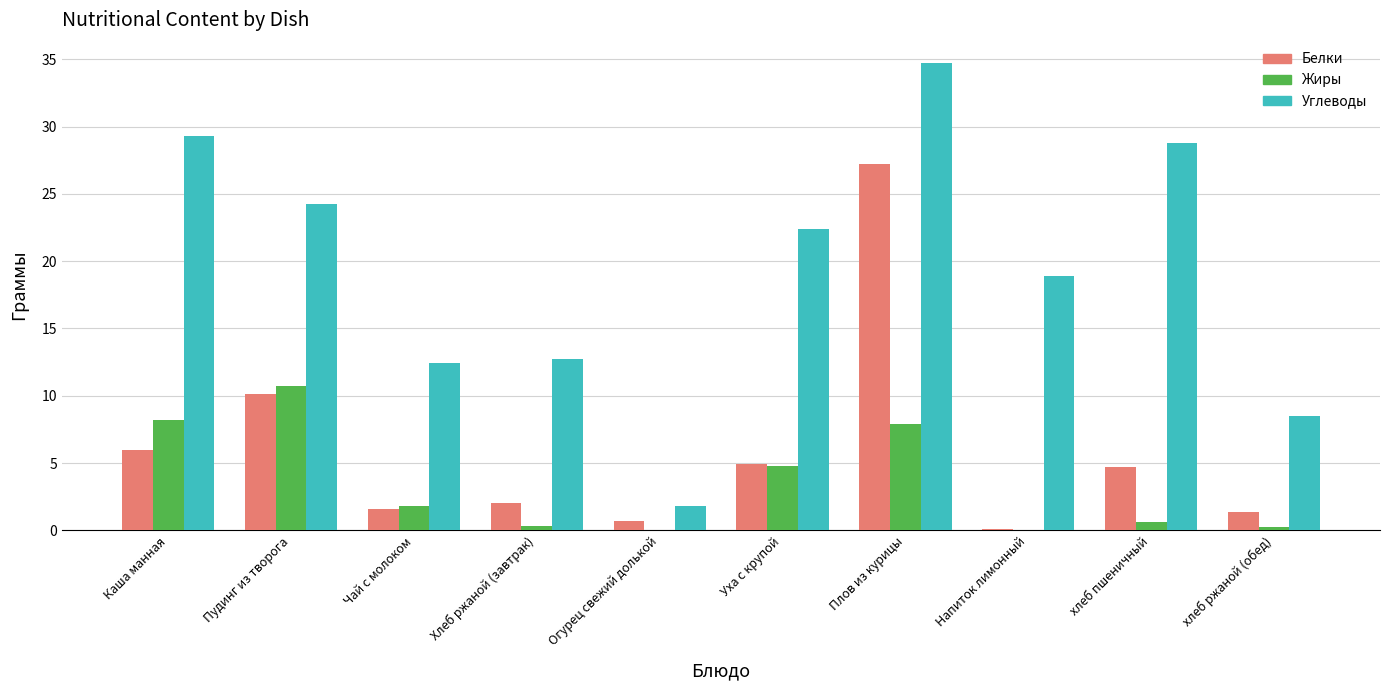

At which category is the sum across all series the highest?

Плов из курицы